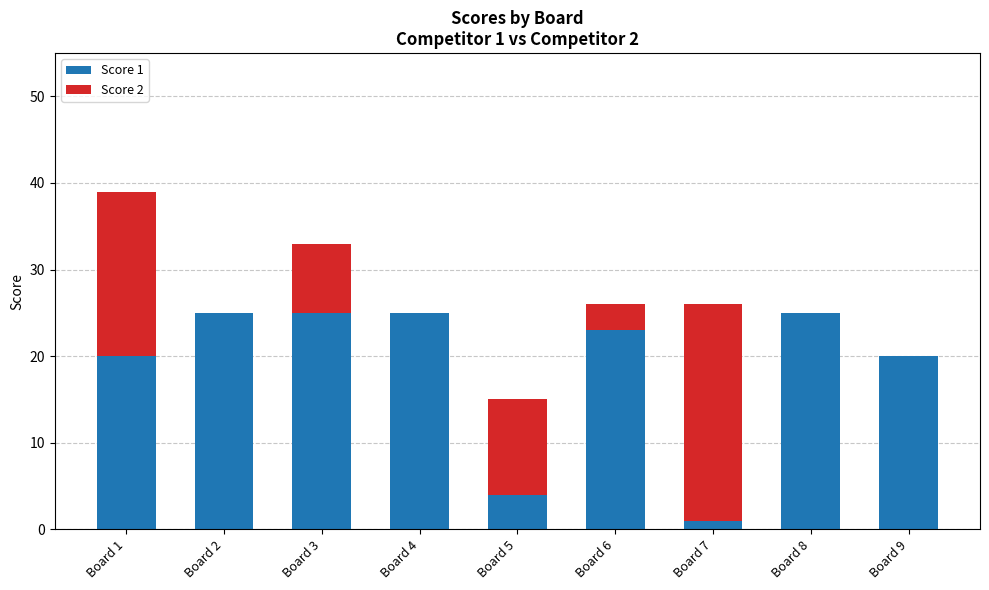

Are the bars horizontal?

No